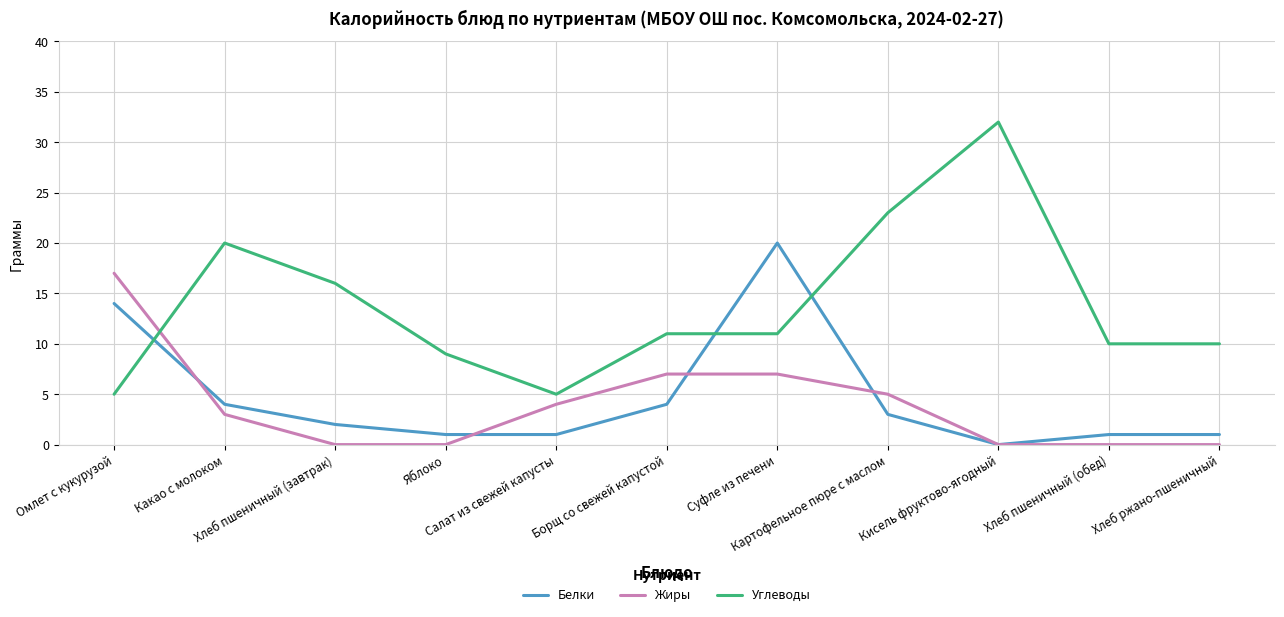

Which series ends up on top after the final intersection of Белки and Углеводы?

Углеводы